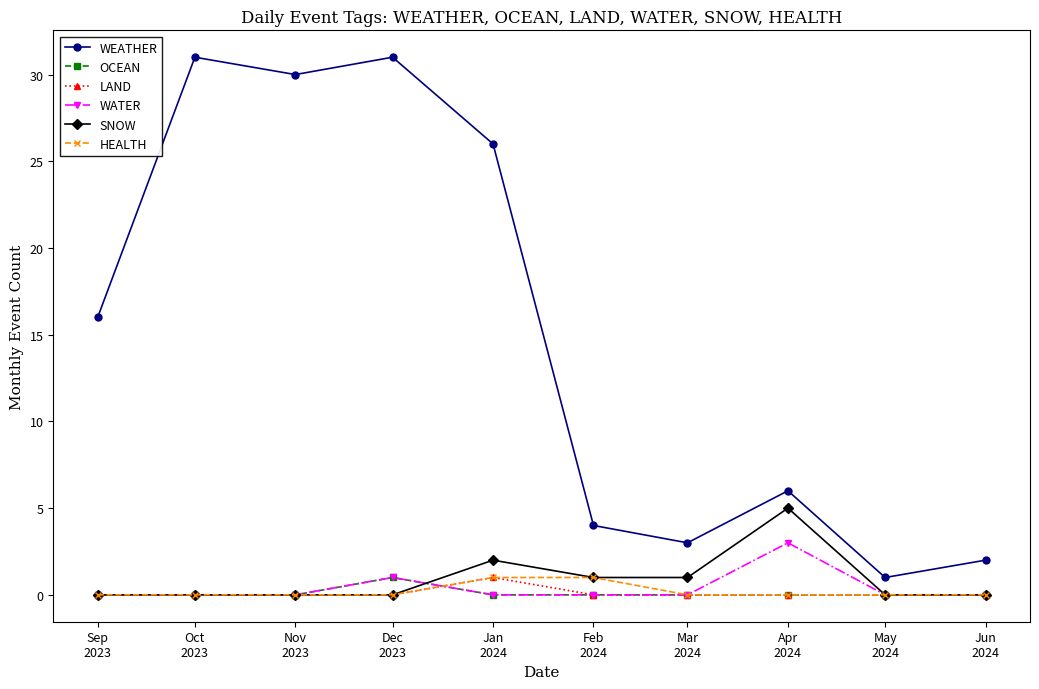

What is the label of the 5th point from the left?

Jan
2024